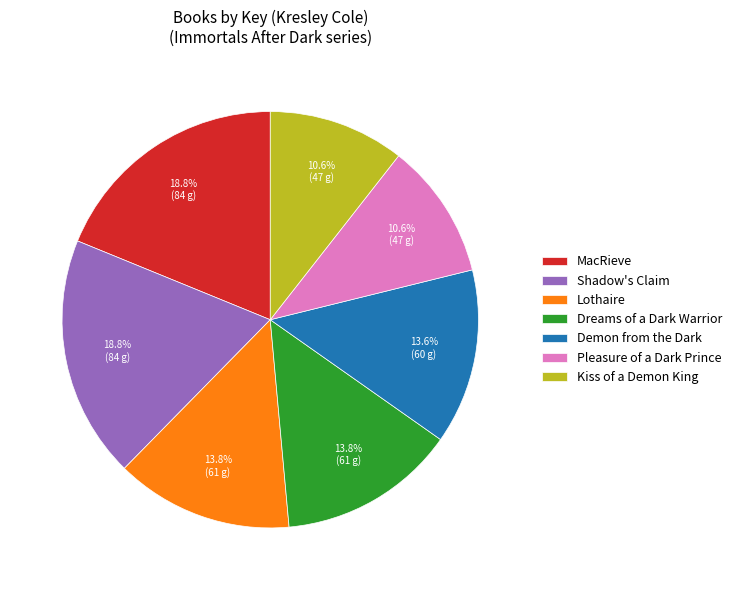

What percentage do Shadow's Claim and Dreams of a Dark Warrior together represent?

32.6%